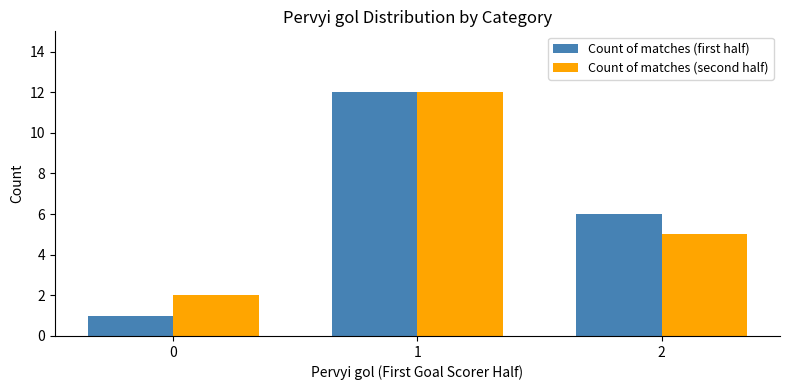

Does the chart contain stacked bars?

No